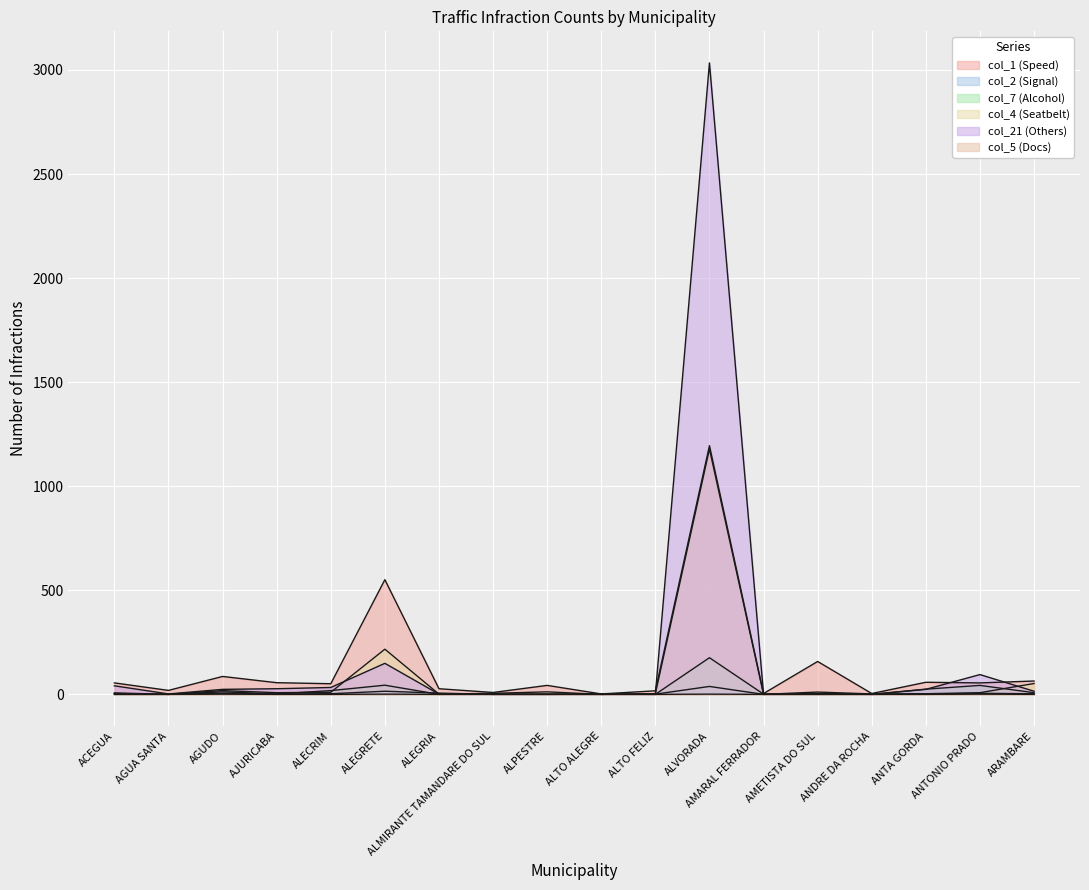

Count the number of categories in the chart.

18